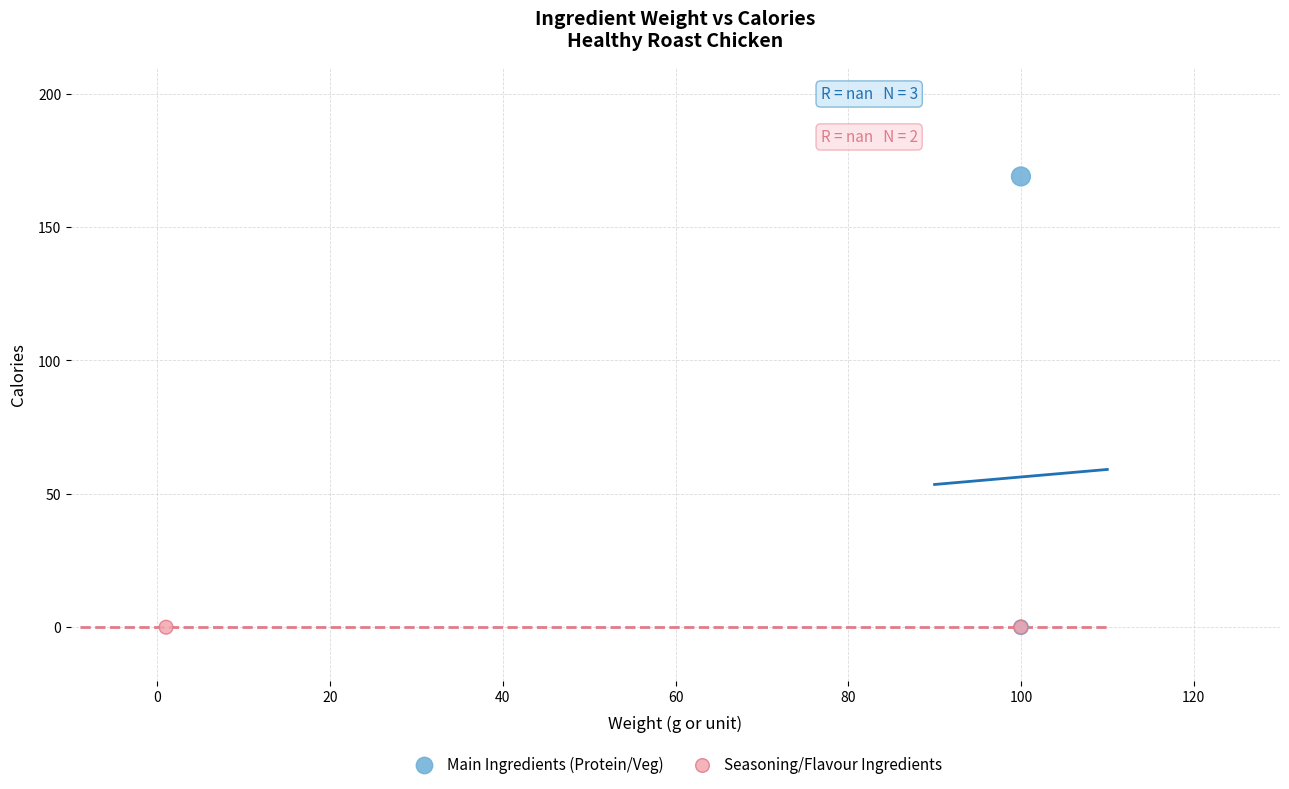

What are all the series names shown in the legend?

Main Ingredients (Protein/Veg), Seasoning/Flavour Ingredients